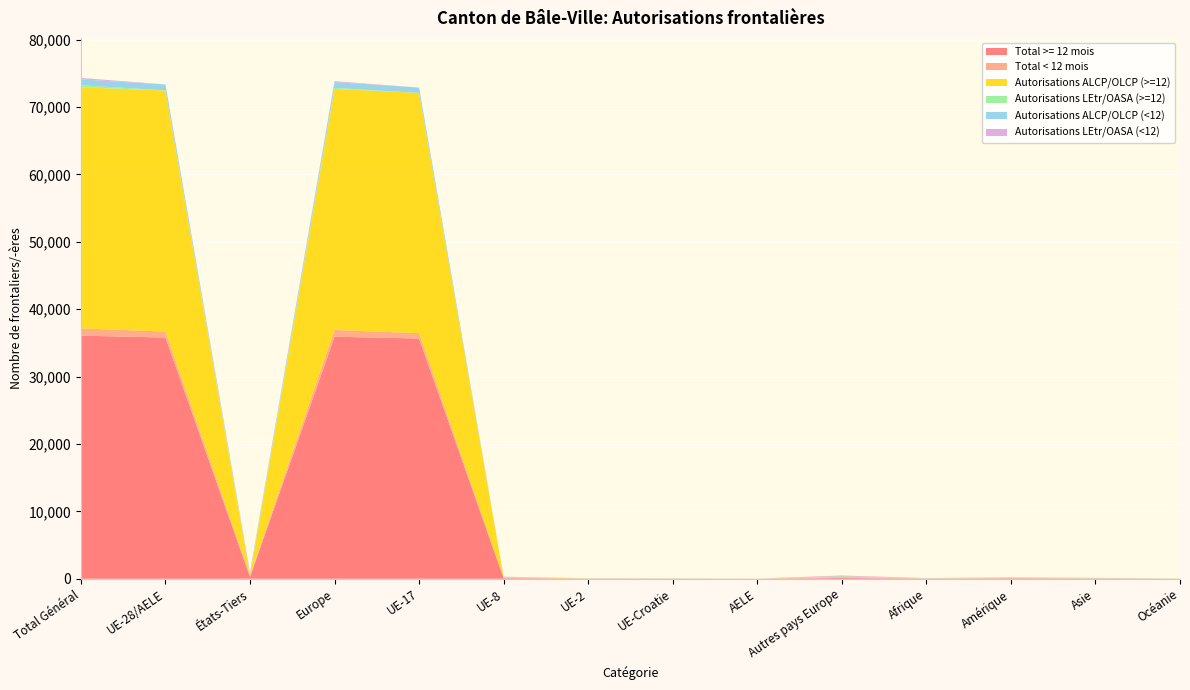

Reading left to right, list all the values displayed in this chart.

Total >= 12 mois: 36066	35786	280	35906	35642	96	18	19	11	120	36	72	37	15
Total < 12 mois: 1082	883	199	1003	793	59	17	13	1	120	14	35	29	1
Autorisations ALCP/OLCP (>=12): 35767	35767	0	35767	35642	96	18	0	11	0	0	0	0	0
Autorisations LEtr/OASA (>=12): 299	19	280	139	0	0	0	19	0	120	36	72	37	15
Autorisations ALCP/OLCP (<12): 870	870	0	870	793	59	17	0	1	0	0	0	0	0
Autorisations LEtr/OASA (<12): 212	13	199	133	0	0	0	13	0	120	14	35	29	1